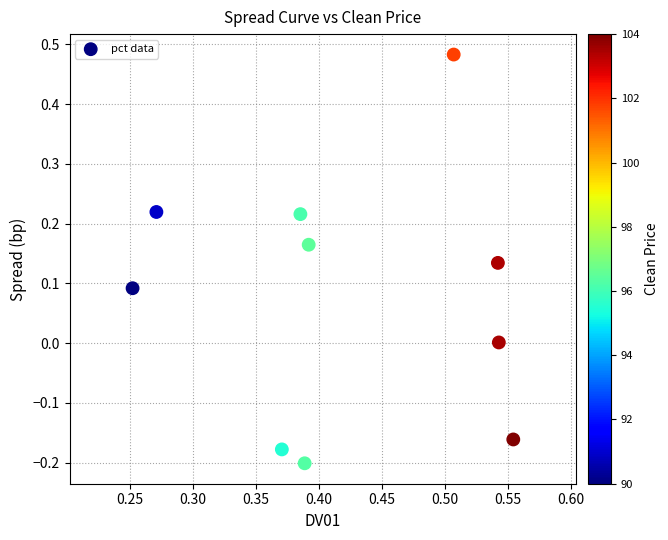

What is the average X value?

0.4